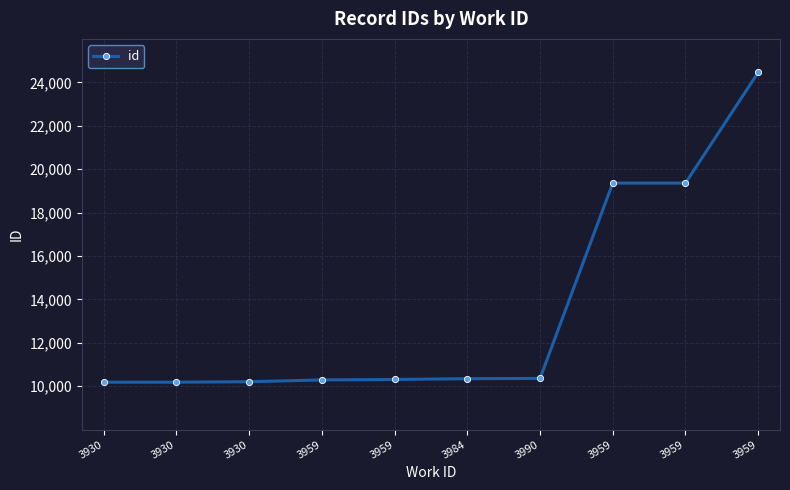

List the labels in order of value, smallest first.

3930, 3930, 3930, 3959, 3959, 3984, 3990, 3959, 3959, 3959